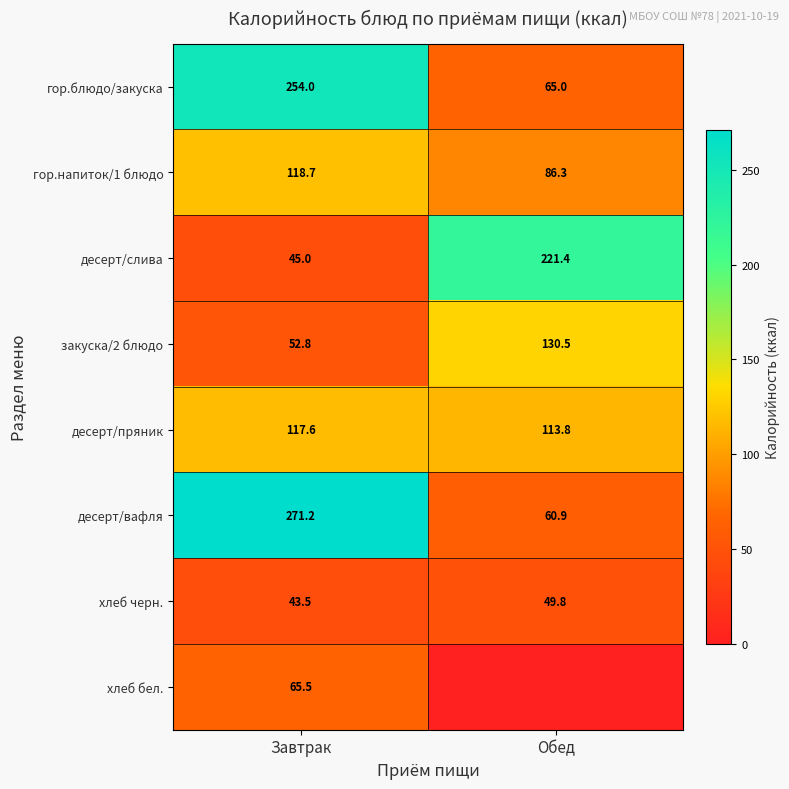

What is the lowest value of the десерт/пряник series?

113.8